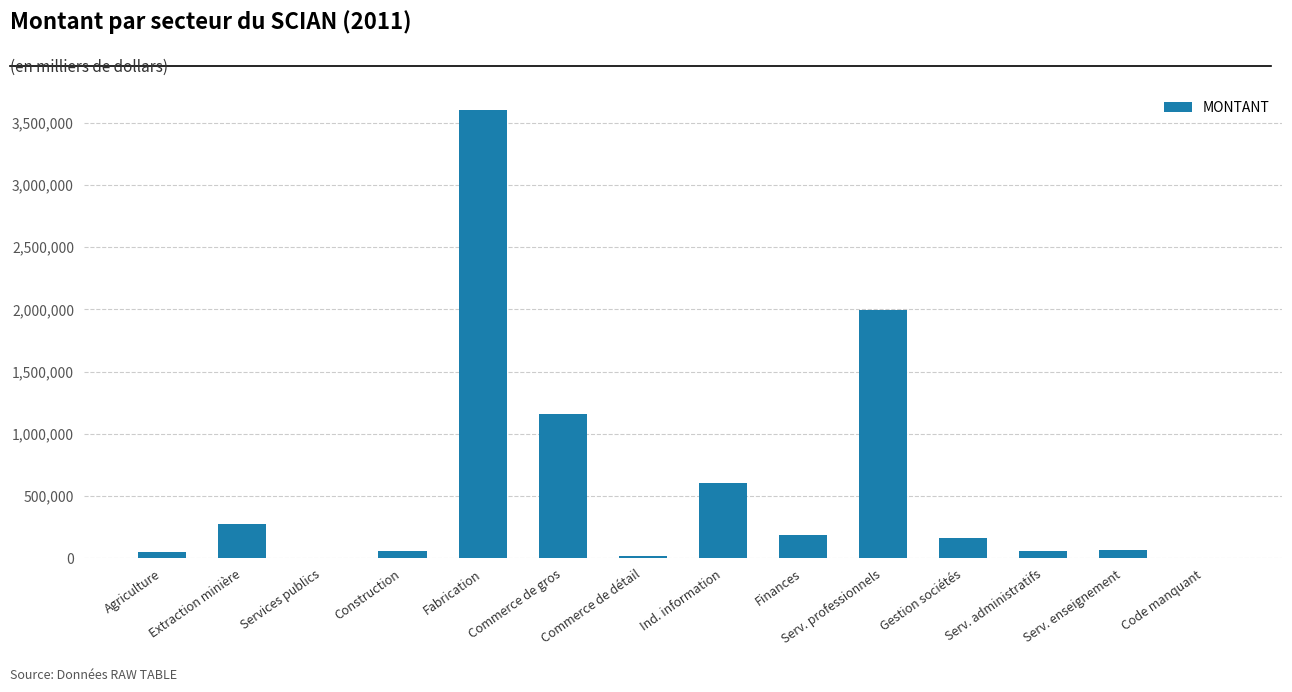

The value at Extraction minière is 274762. True or false?

True